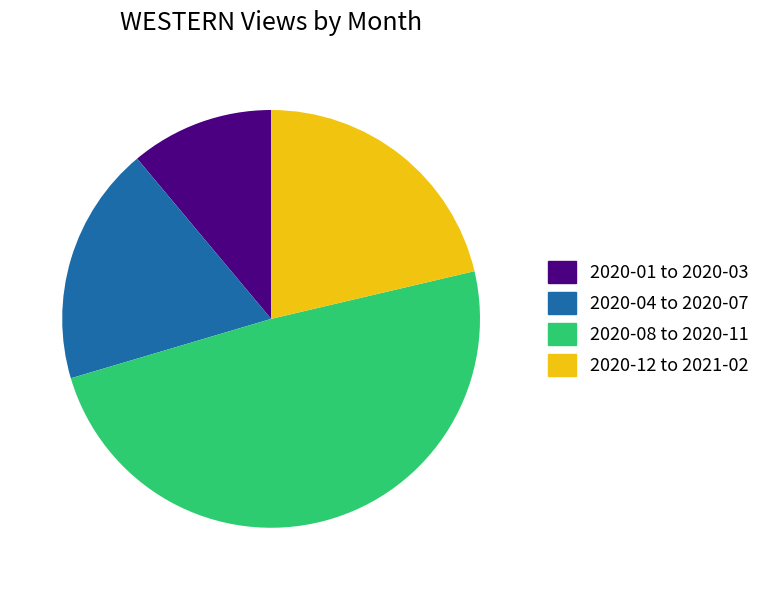

How many segments does this pie chart have?

4